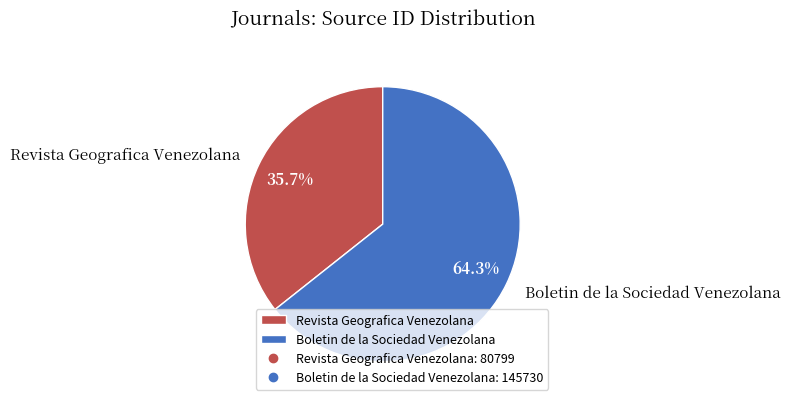

What percentage is the Revista Geografica Venezolana slice, to the nearest percent?

36%